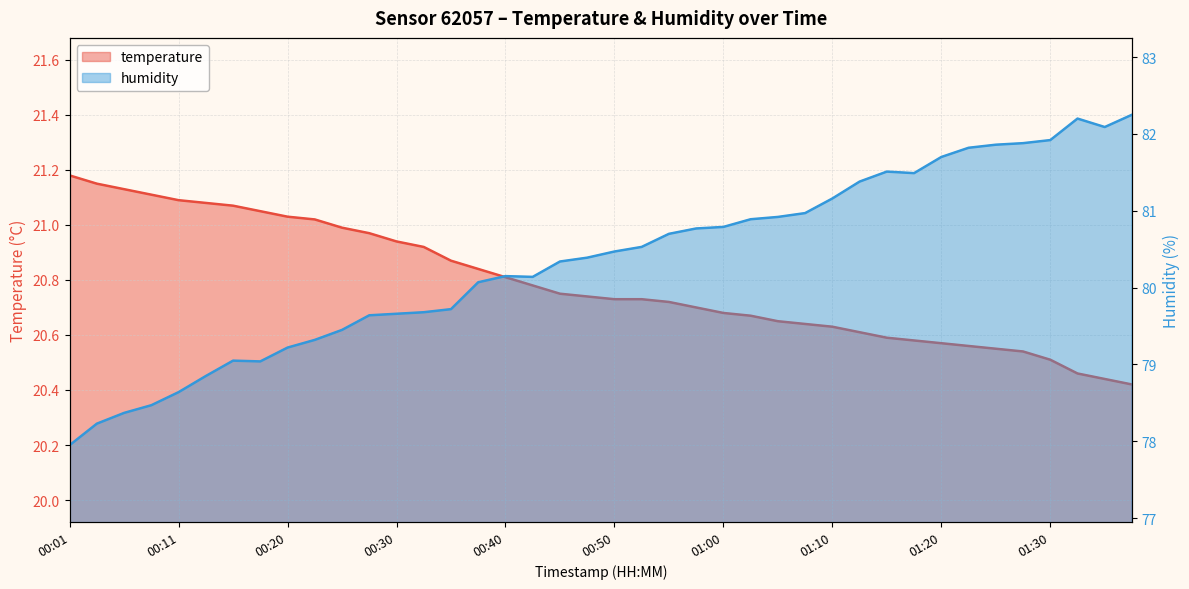

Reading right to left, extract all data points from this chart.

temperature: 01:40=20.4	01:37=20.4	01:35=20.5	01:30=20.5	01:27=20.5	01:25=20.6	01:22=20.6	01:20=20.6	01:17=20.6	01:15=20.6	01:13=20.6	01:10=20.6	01:07=20.6	01:04=20.6	01:02=20.7	01:00=20.7	00:57=20.7	00:55=20.7	00:52=20.7	00:50=20.7	00:47=20.7	00:45=20.8	00:42=20.8	00:40=20.8	00:37=20.8	00:35=20.9	00:33=20.9	00:30=20.9	00:28=21.0	00:25=21.0	00:23=21.0	00:20=21.0	00:18=21.1	00:15=21.1	00:13=21.1	00:11=21.1	00:08=21.1	00:06=21.1	00:03=21.1	00:01=21.2
humidity: 01:40=82.2	01:37=82.1	01:35=82.2	01:30=81.9	01:27=81.9	01:25=81.9	01:22=81.8	01:20=81.7	01:17=81.5	01:15=81.5	01:13=81.4	01:10=81.2	01:07=81.0	01:04=80.9	01:02=80.9	01:00=80.8	00:57=80.8	00:55=80.7	00:52=80.5	00:50=80.5	00:47=80.4	00:45=80.3	00:42=80.1	00:40=80.2	00:37=80.1	00:35=79.7	00:33=79.7	00:30=79.7	00:28=79.6	00:25=79.5	00:23=79.3	00:20=79.2	00:18=79.0	00:15=79.0	00:13=78.8	00:11=78.6	00:08=78.5	00:06=78.4	00:03=78.2	00:01=78.0